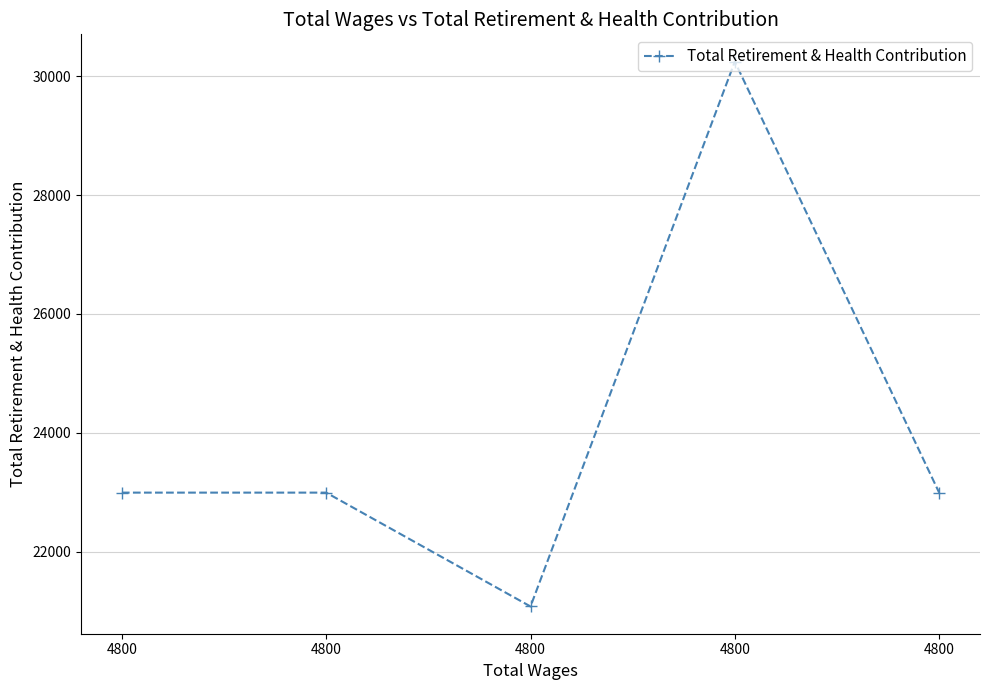

How many lines are shown in the chart?

1